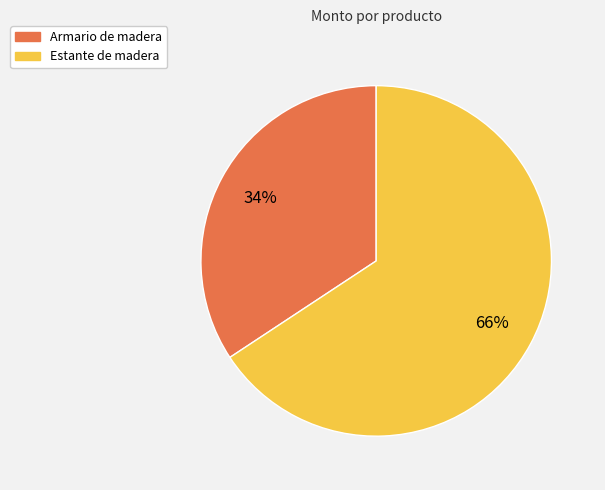

What is the ratio of the value at Estante de madera to the value at Armario de madera?

1.9